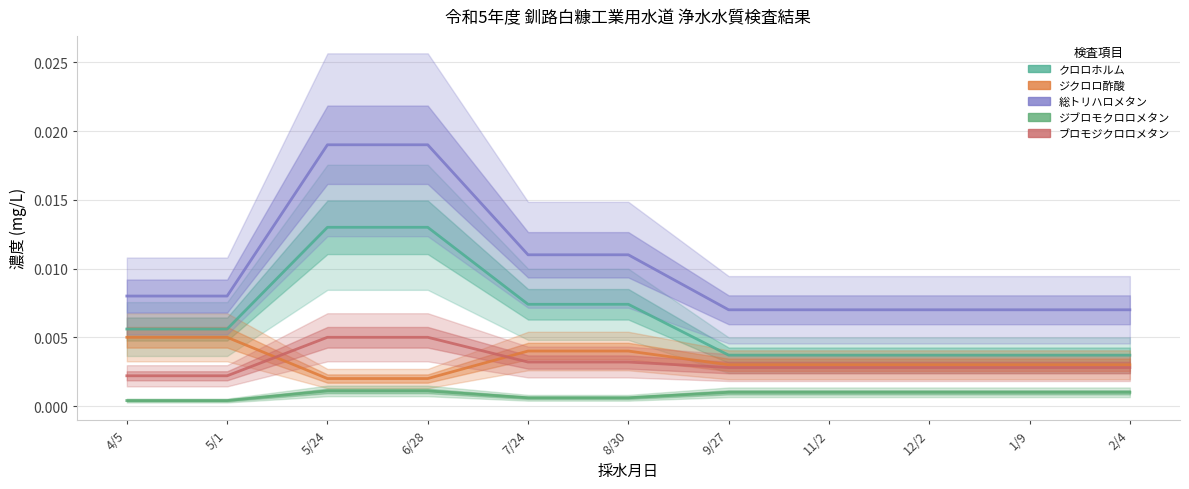

Where is ジブロモクロロメタン nearest to the value 0?

4/5